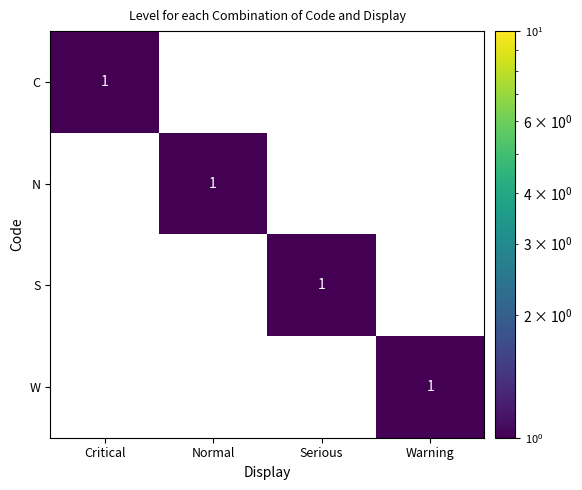

Is the value of S at Serious greater than the value of C at Warning?

Yes